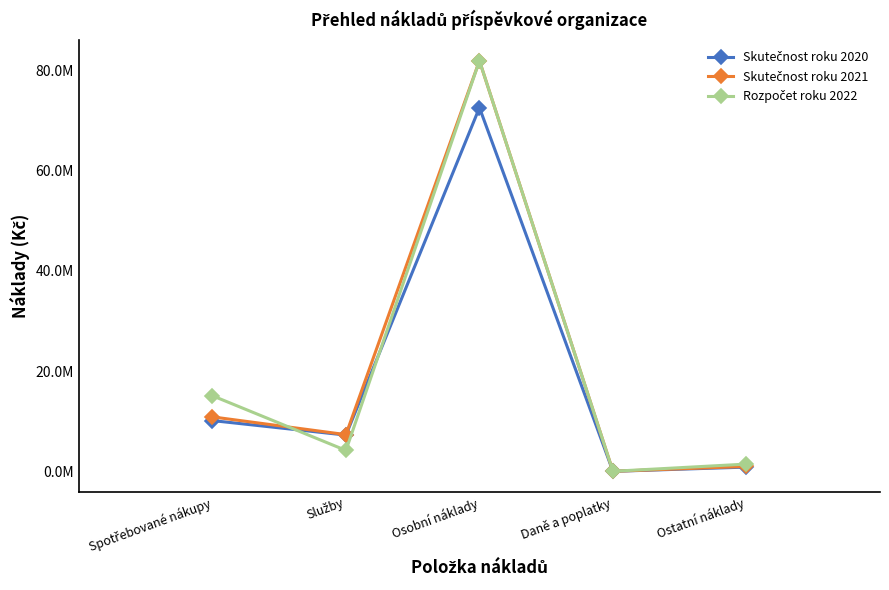

What is the total value across all series at Osobní náklady?

236430305.4